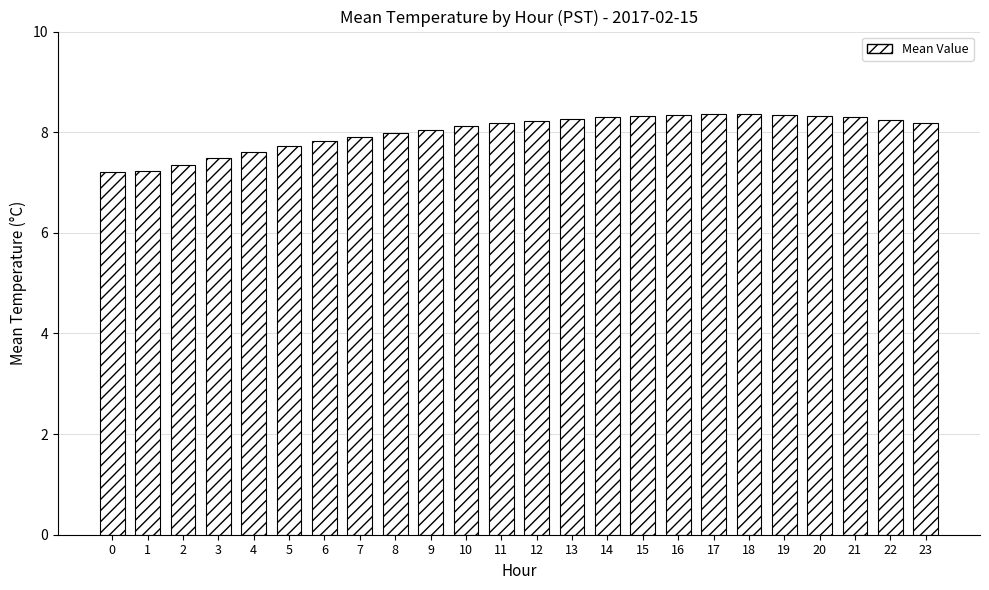

What is the difference between the second highest and second lowest values?

1.1